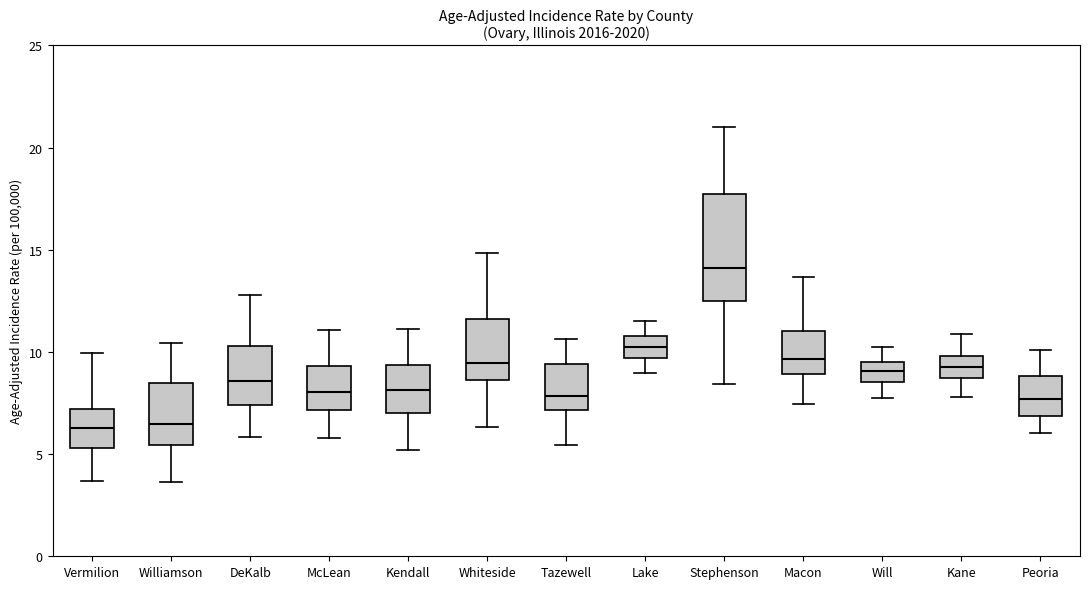

Reading left to right, transcribe this box plot: for each box, give where its median line is, the range the box spans, and where its two whiskers end, as read against the y-axis. The values are not printed on the chart, so give them approximately, as read against the axis.

Vermilion: median 6.5, box 5.5 to 7.0, whiskers 3.5 to 10.0
Williamson: median 6.5, box 5.5 to 8.5, whiskers 3.5 to 10.5
DeKalb: median 8.5, box 7.5 to 10.5, whiskers 6.0 to 13.0
McLean: median 8.0, box 7.0 to 9.5, whiskers 6.0 to 11.0
Kendall: median 8.0, box 7.0 to 9.5, whiskers 5.0 to 11.0
Whiteside: median 9.5, box 8.5 to 11.5, whiskers 6.5 to 15.0
Tazewell: median 8.0, box 7.0 to 9.5, whiskers 5.5 to 10.5
Lake: median 10.0, box 9.5 to 11.0, whiskers 9.0 to 11.5
Stephenson: median 14.0, box 12.5 to 17.5, whiskers 8.5 to 21.0
Macon: median 9.5, box 9.0 to 11.0, whiskers 7.5 to 13.5
Will: median 9.0, box 8.5 to 9.5, whiskers 7.5 to 10.0
Kane: median 9.5, box 8.5 to 10.0, whiskers 8.0 to 11.0
Peoria: median 7.5, box 7.0 to 9.0, whiskers 6.0 to 10.0